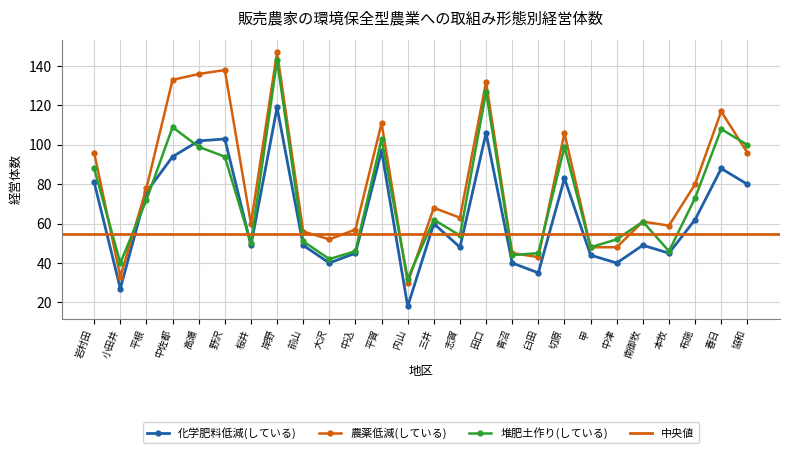

What is the minimum value shown in the chart?

18